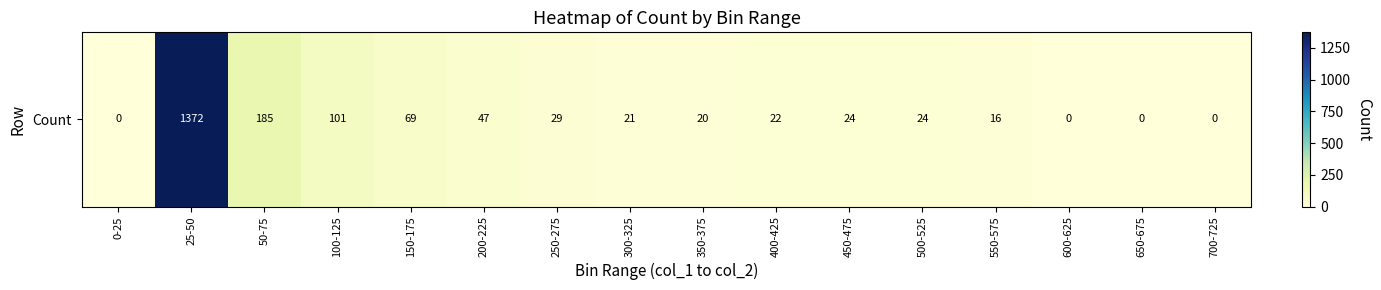

How many values are above zero?

12